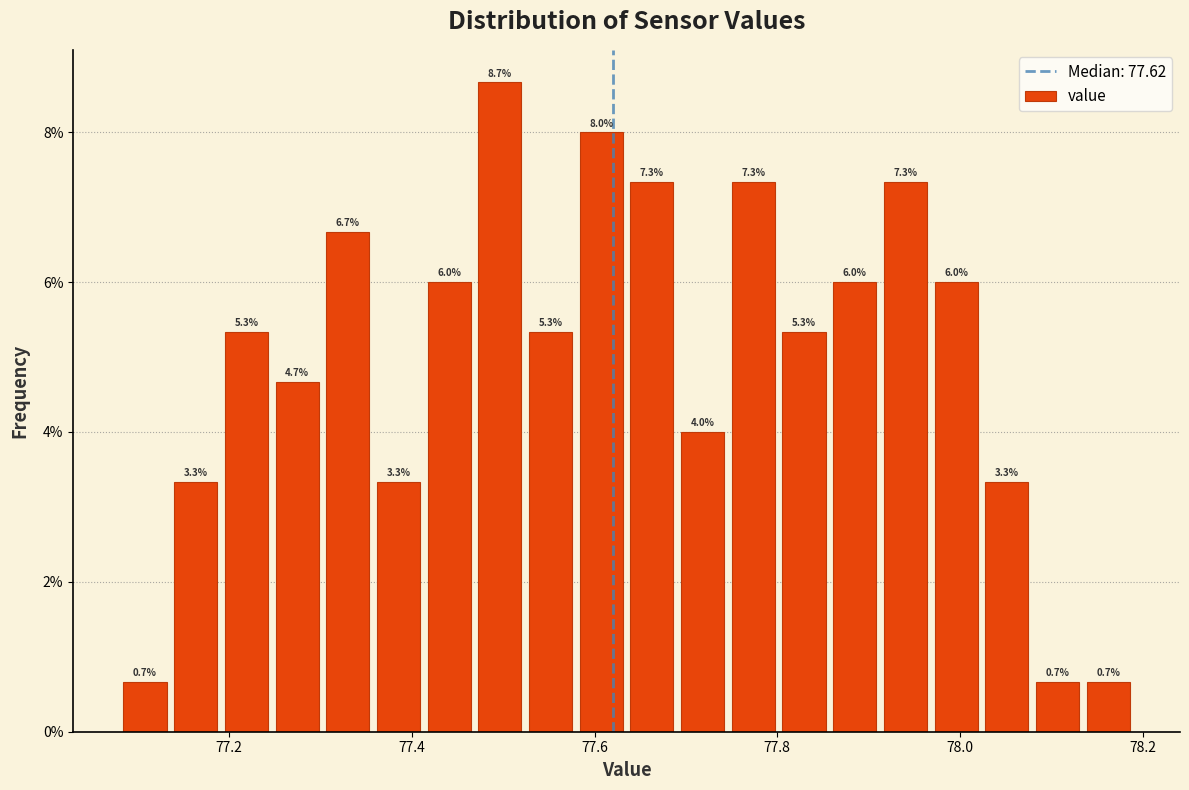

Read against the x-axis, roughly where is the centre of the tallest bar?

77.50